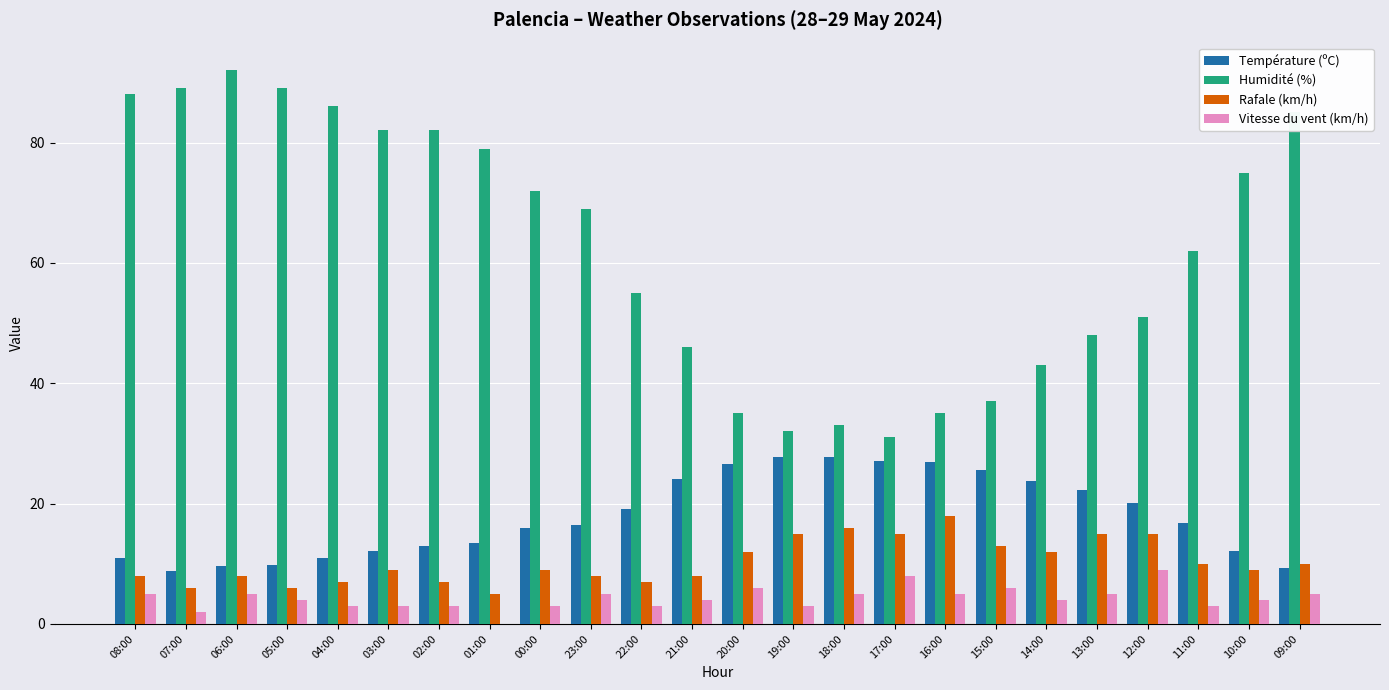

What is the total value across all series at 12:00?

95.1